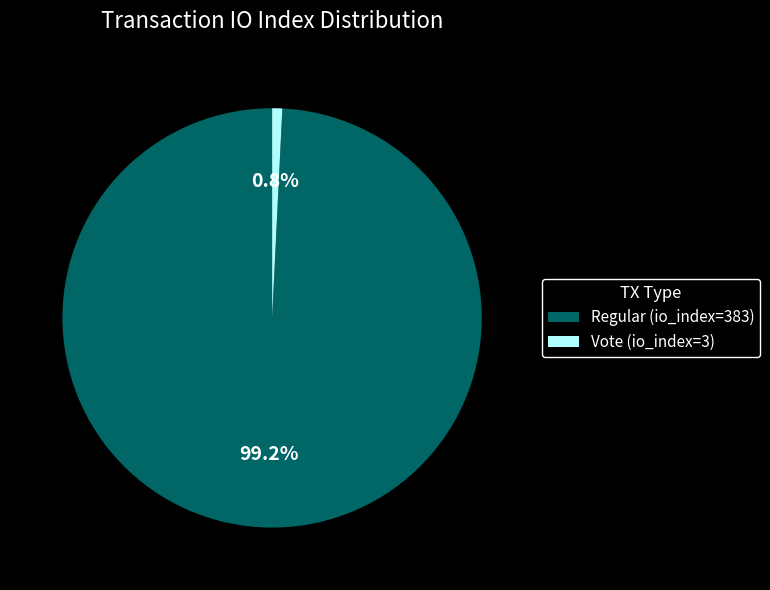

Is there any slice that represents more than half of the pie?

Yes